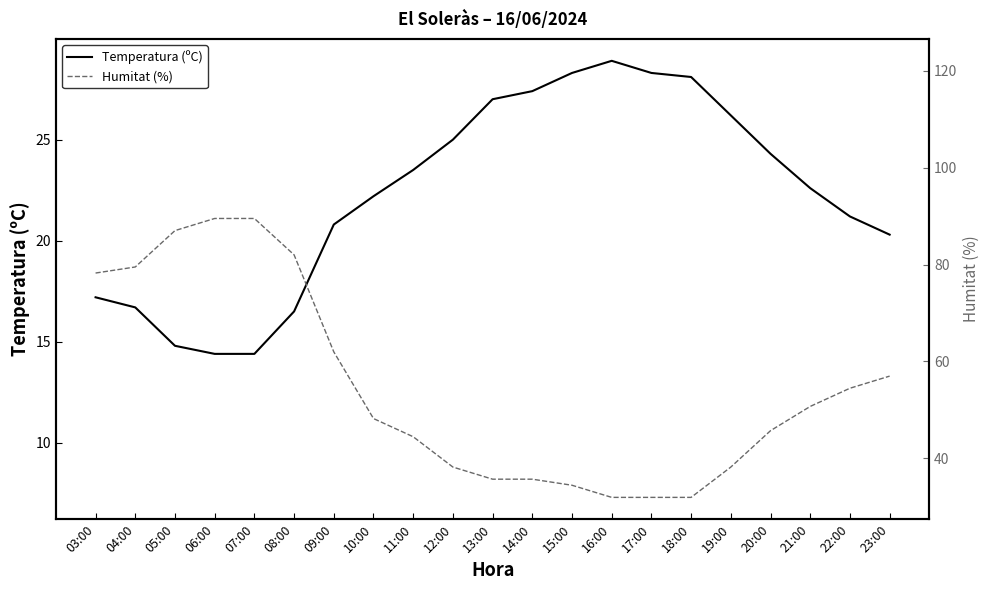

What is the difference between the second highest and second lowest values in the Humitat (%) series?

13.8